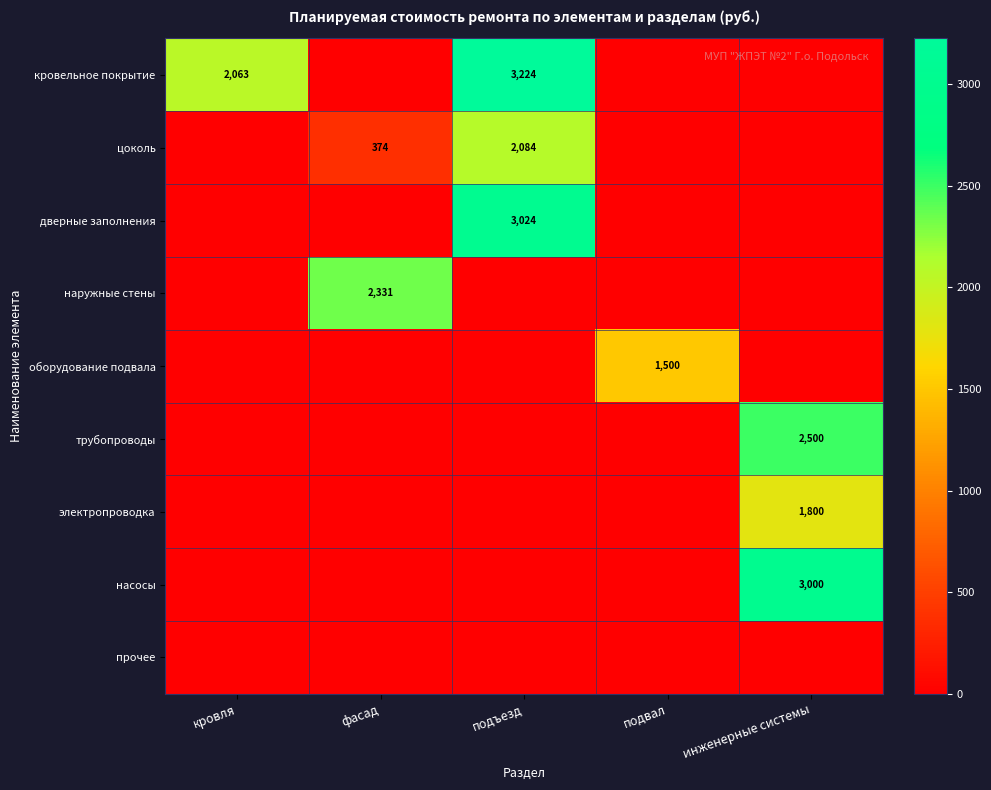

The кровельное покрытие series shows 3224 at подъезд. True or false?

True